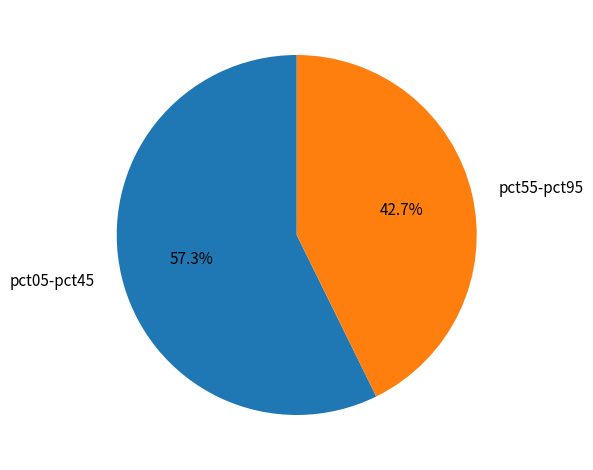

Is there a majority slice in this chart?

Yes